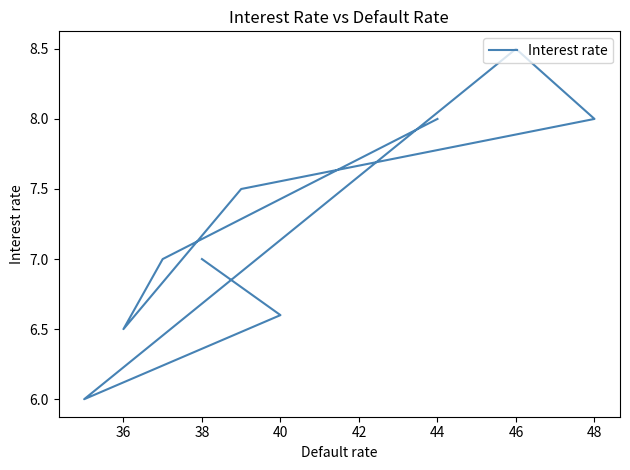

What is the change in value from 42 to 48?

-1.0